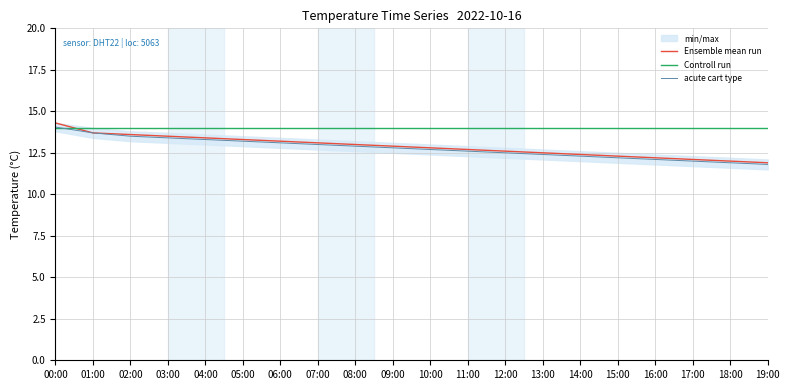

At which category is the sum across all series the highest?

00:00